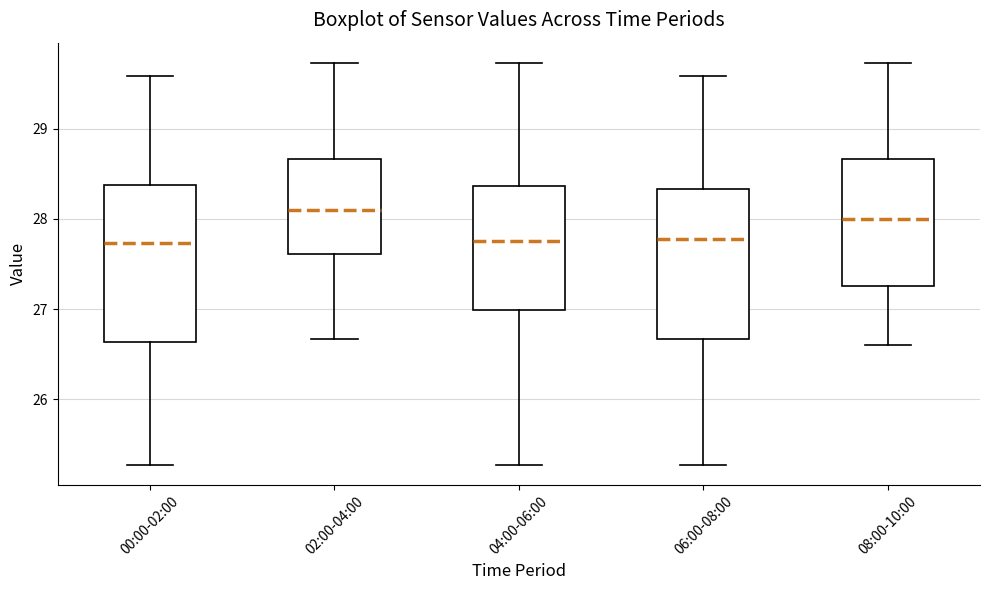

Reading left to right, read every box against the y-axis: the position of its median line, the range the box covers, and the ends of its whiskers. The values are not printed on the chart, so give them approximately, as read against the axis.

00:00-02:00: median 27.7, box 26.6 to 28.4, whiskers 25.3 to 29.6
02:00-04:00: median 28.1, box 27.6 to 28.7, whiskers 26.7 to 29.7
04:00-06:00: median 27.8, box 27.0 to 28.4, whiskers 25.3 to 29.7
06:00-08:00: median 27.8, box 26.7 to 28.3, whiskers 25.3 to 29.6
08:00-10:00: median 28.0, box 27.3 to 28.7, whiskers 26.6 to 29.7